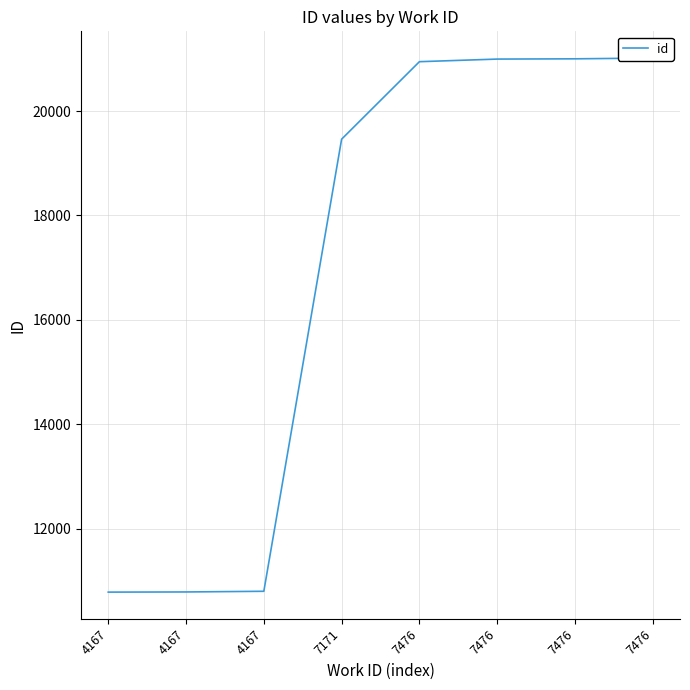

What is the difference between the second highest and minimum values?

10221